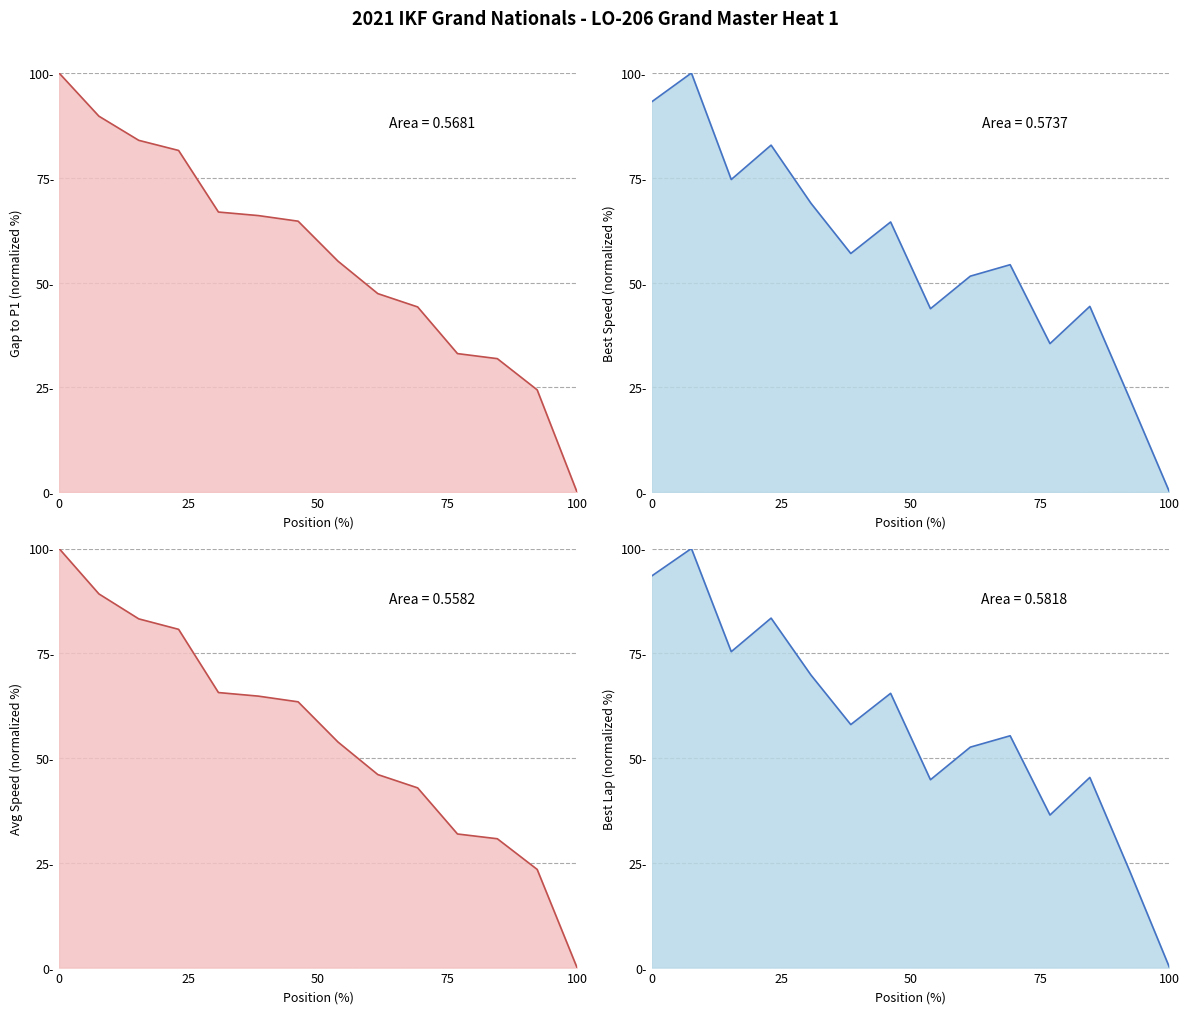

The value of Total Time at Frank Chavez is 32.9. True or false?

False